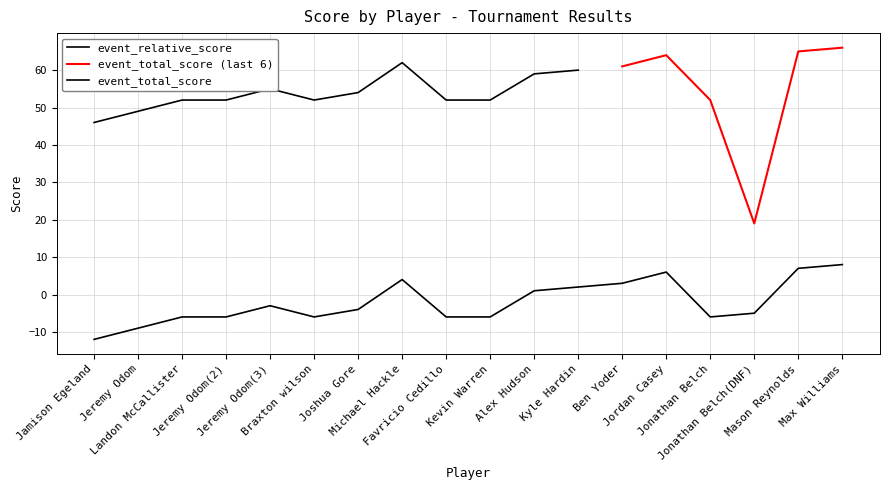

What is the maximum value shown in the chart?

8